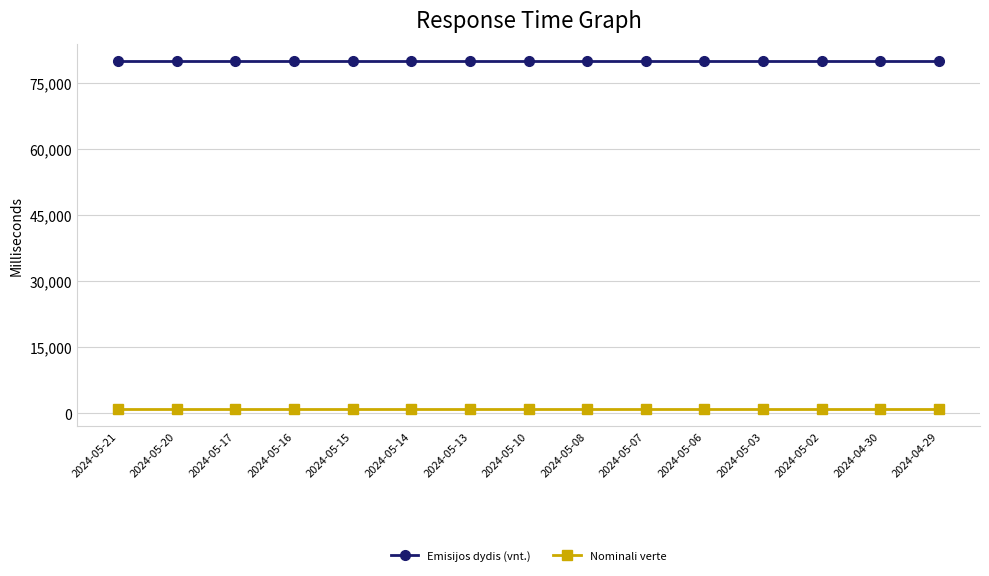

What is the lowest value of the Emisijos dydis (vnt.) series?

80000